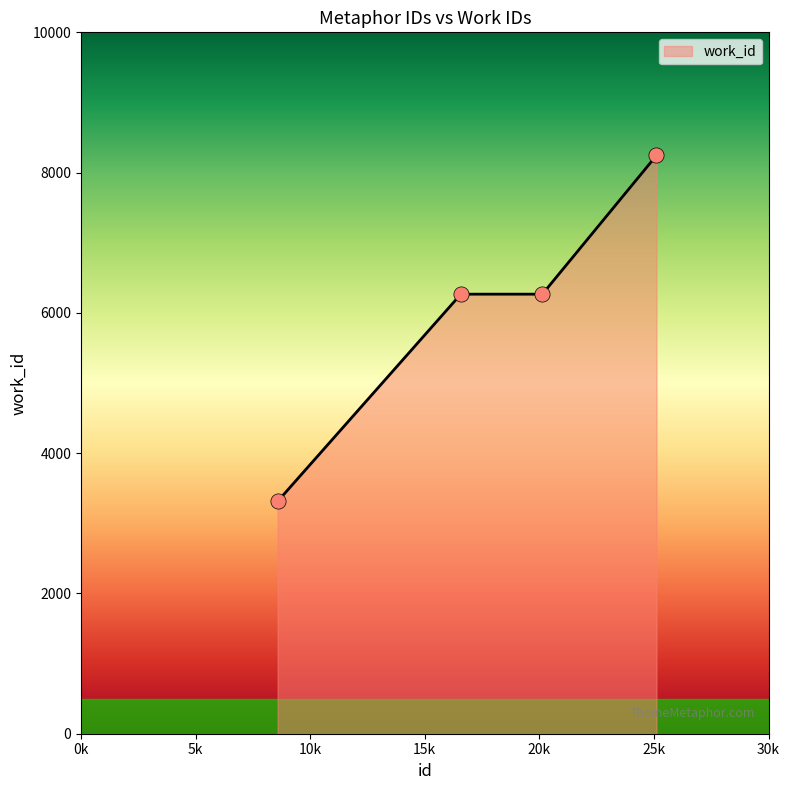

What is the greatest value displayed?

8245